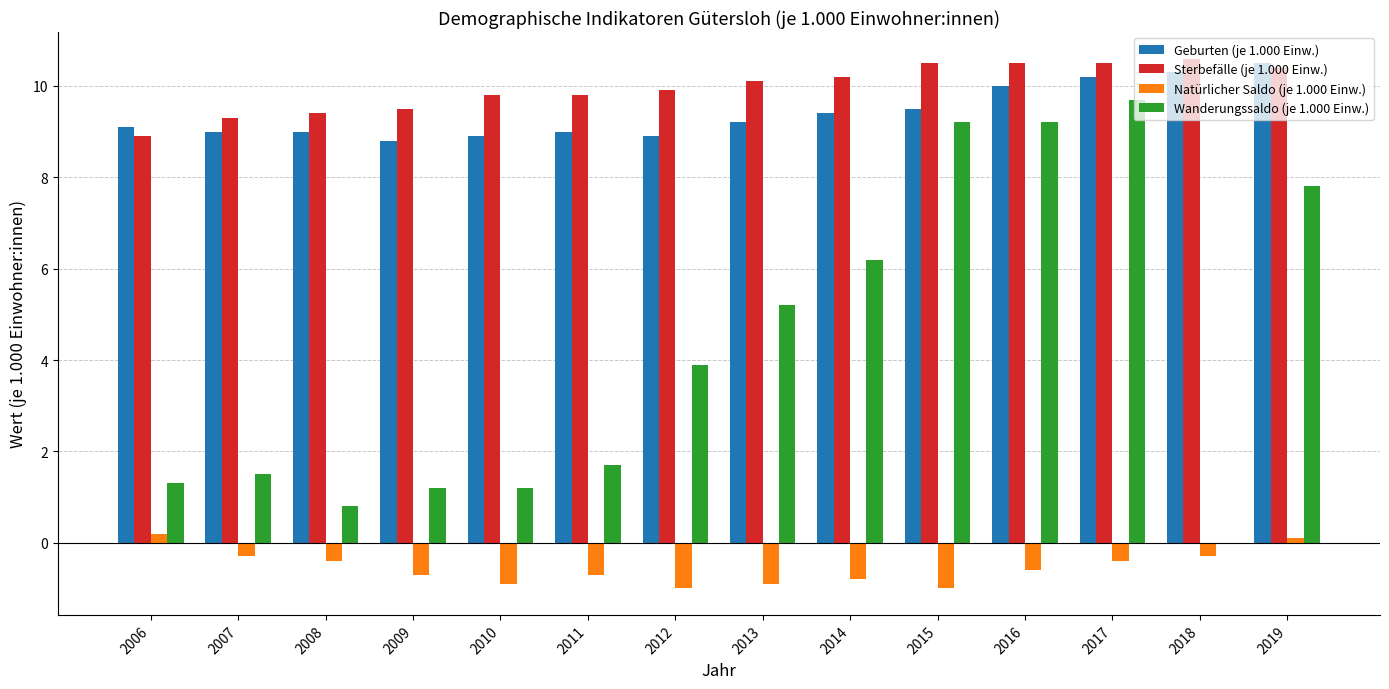

Reading left to right, extract all data points from this chart.

Geburten (je 1.000 Einw.): 2006=9.1	2007=9.0	2008=9.0	2009=8.8	2010=8.9	2011=9.0	2012=8.9	2013=9.2	2014=9.4	2015=9.5	2016=10.0	2017=10.2	2018=10.3	2019=10.5
Sterbefälle (je 1.000 Einw.): 2006=8.9	2007=9.3	2008=9.4	2009=9.5	2010=9.8	2011=9.8	2012=9.9	2013=10.1	2014=10.2	2015=10.5	2016=10.5	2017=10.5	2018=10.6	2019=10.4
Natürlicher Saldo (je 1.000 Einw.): 2006=0.2	2007=-0.3	2008=-0.4	2009=-0.7	2010=-0.9	2011=-0.7	2012=-1.0	2013=-0.9	2014=-0.8	2015=-1.0	2016=-0.6	2017=-0.4	2018=-0.3	2019=0.1
Wanderungssaldo (je 1.000 Einw.): 2006=1.3	2007=1.5	2008=0.8	2009=1.2	2010=1.2	2011=1.7	2012=3.9	2013=5.2	2014=6.2	2015=9.2	2016=9.2	2017=9.7	2018=0.0	2019=7.8